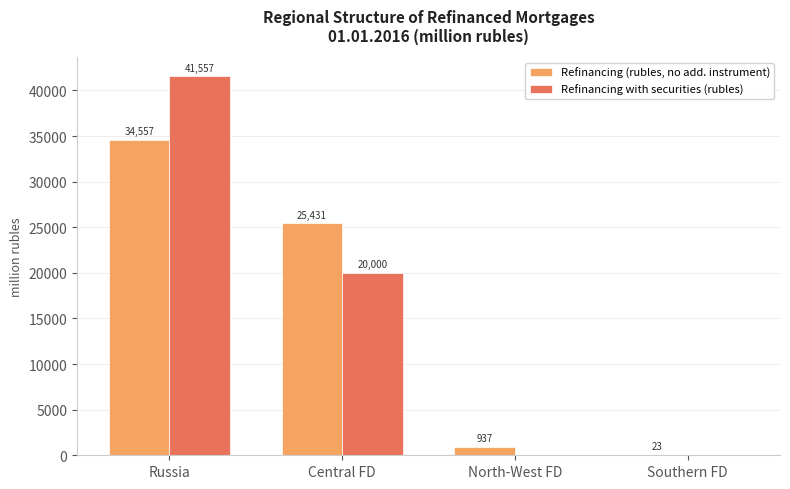

Between Russia and Central FD, which series saw the biggest shift?

Refinancing with securities (rubles)